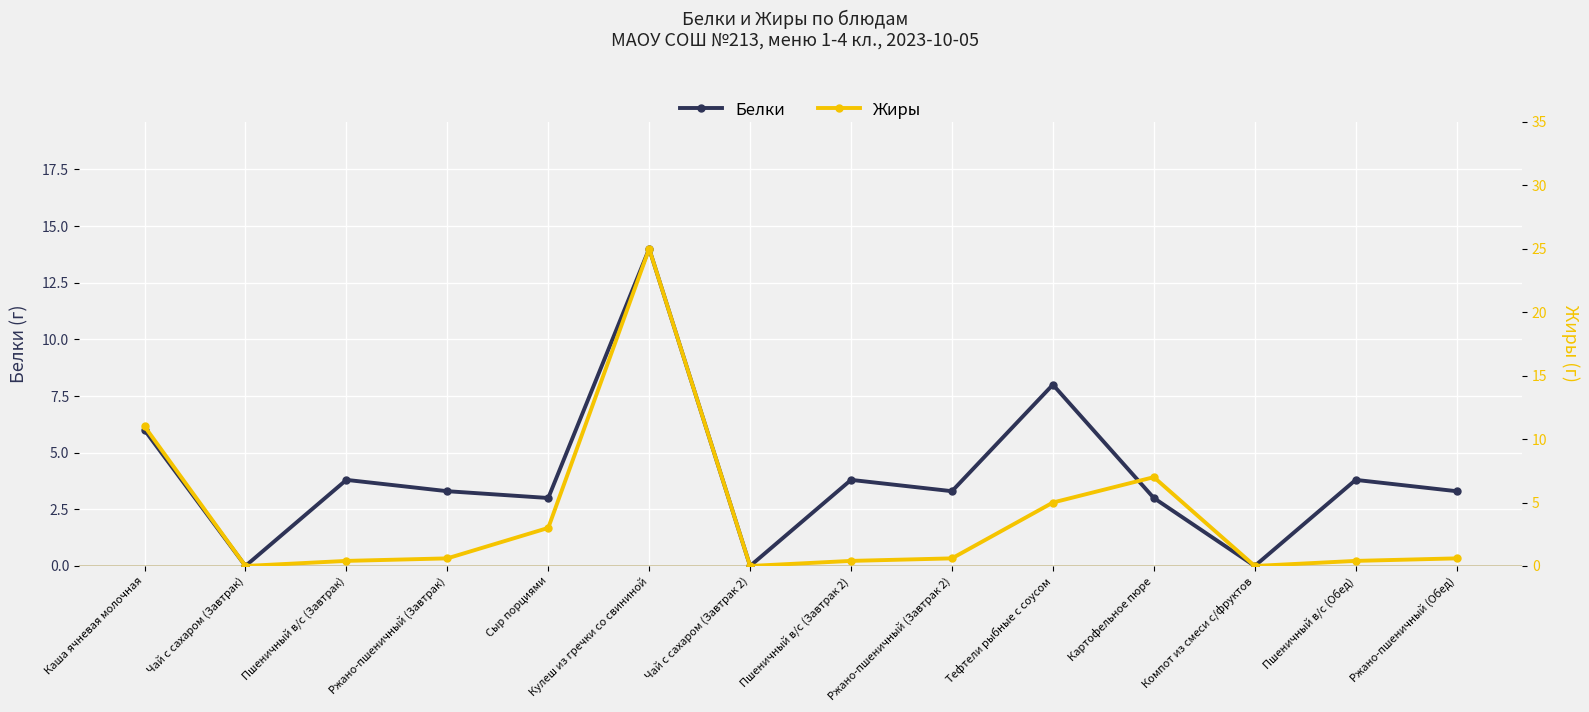

Reading left to right, extract all data points from this chart.

Белки: 6.0	0.0	3.8	3.3	3.0	14.0	0.0	3.8	3.3	8.0	3.0	0.0	3.8	3.3
Жиры: 11.0	0.0	0.4	0.6	3.0	25.0	0.0	0.4	0.6	5.0	7.0	0.0	0.4	0.6